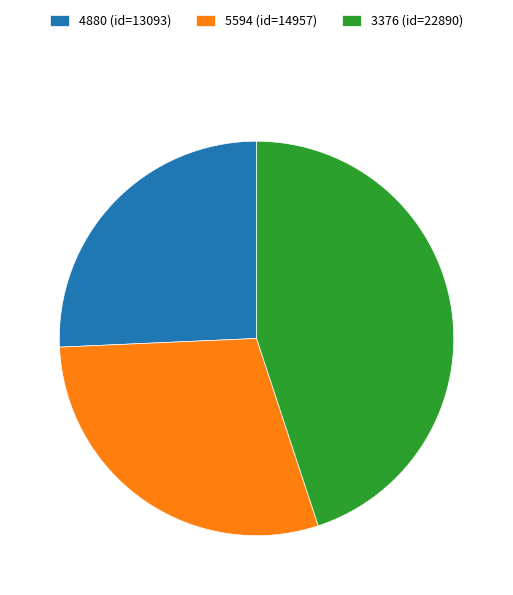

What is the ratio of the value at 3376 (id=22890) to the value at 5594 (id=14957)?

1.5